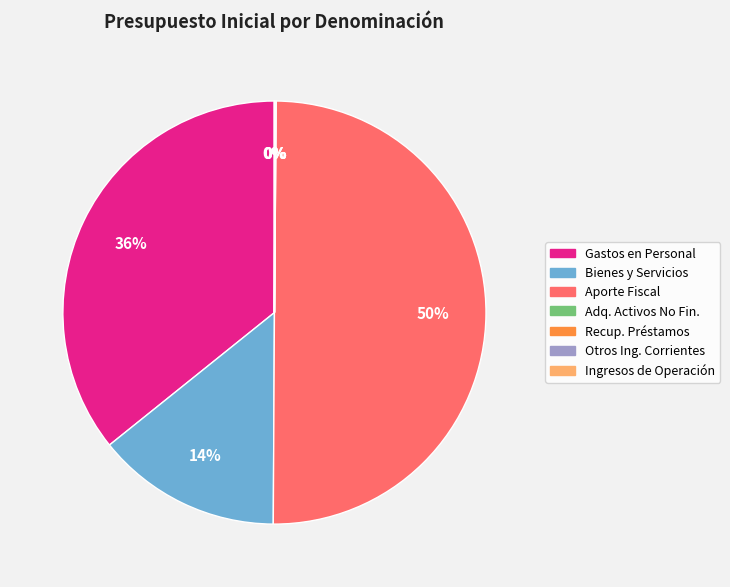

Is it true that Gastos en Personal is 48% of the pie?

False